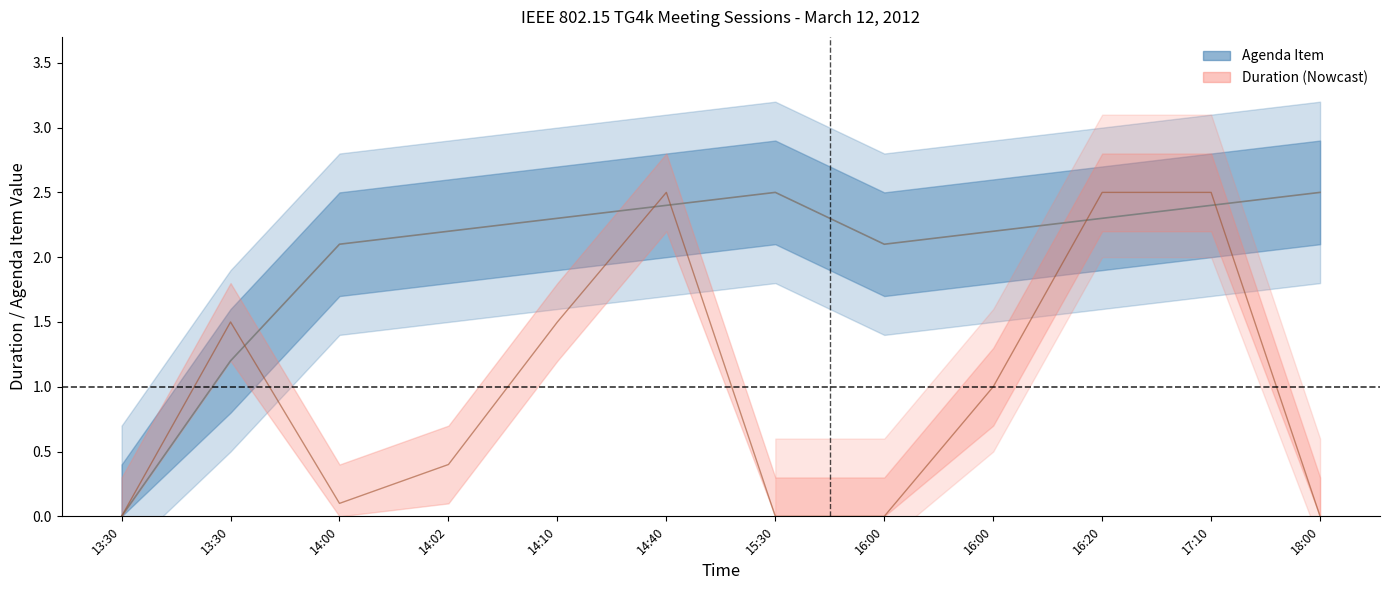

Reading left to right, transcribe all the data shown in this chart.

Agenda Item: 0.0	1.2	2.1	2.2	2.3	2.4	2.5	2.1	2.2	2.3	2.4	2.5
Duration: 0.0	1.5	0.1	0.4	1.5	2.5	0.0	0.0	1.0	2.5	2.5	0.0